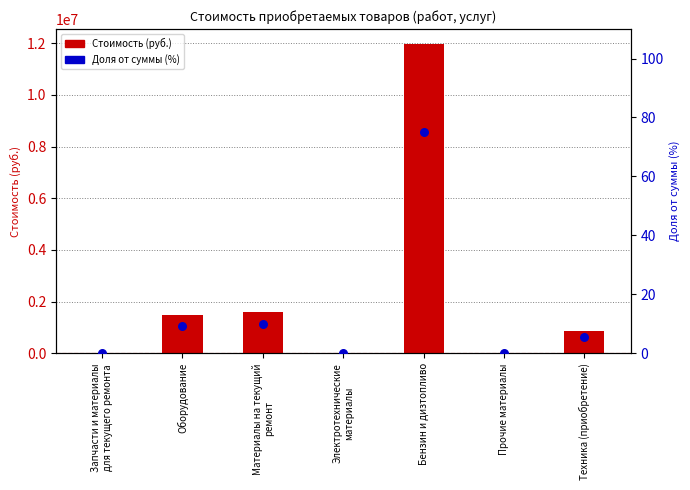

Which series contains the lowest Y value?

Стоимость (руб.)